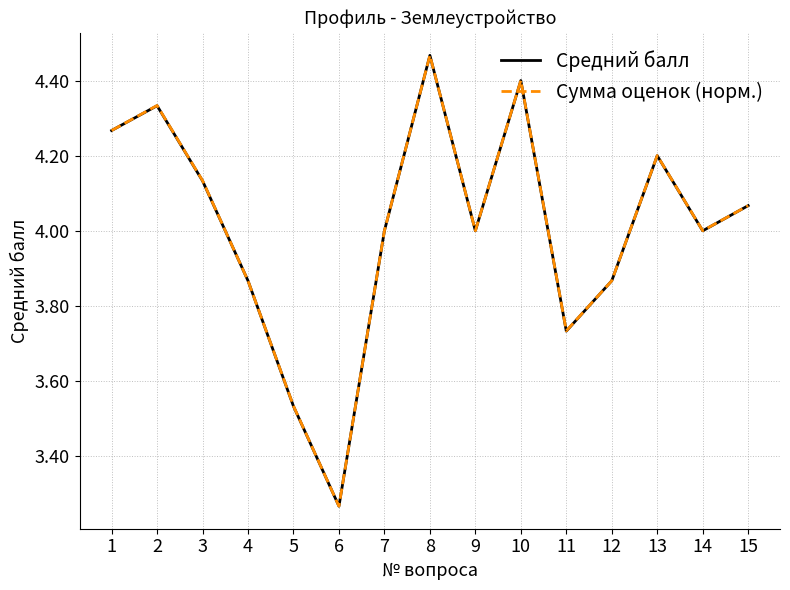

Is the value of Средний балл at 7 greater than the value of Сумма оценок (норм.) at 6?

Yes